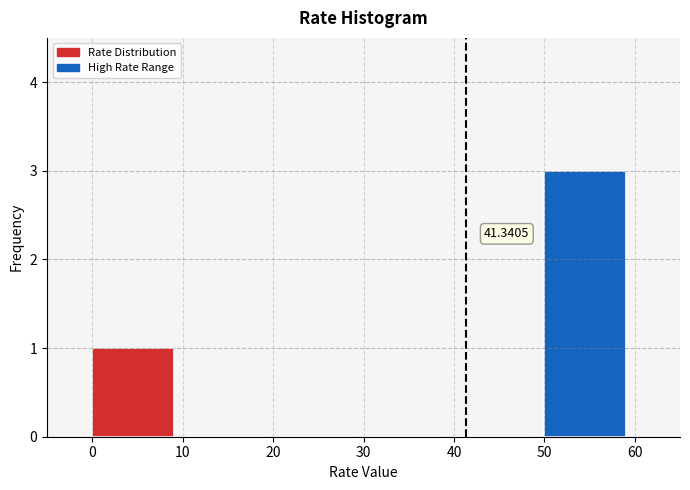

Which range on the x-axis has the tallest bar?

50 to 60